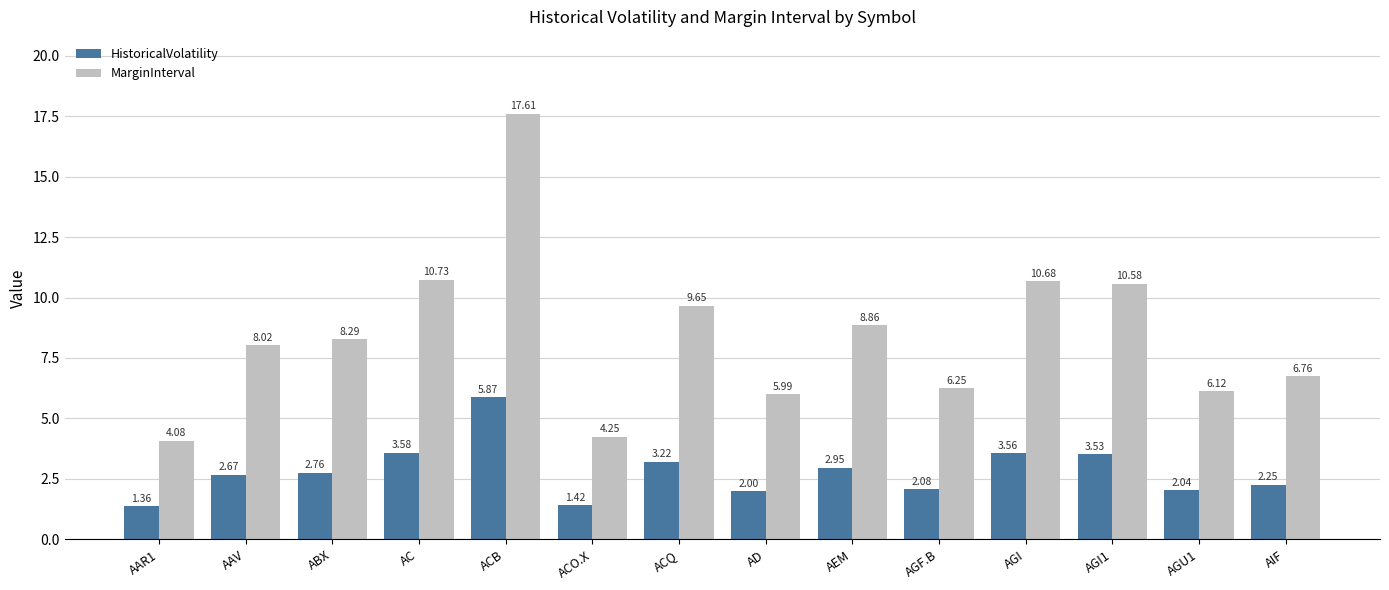

How many values in the MarginInterval series exceed 8?

8